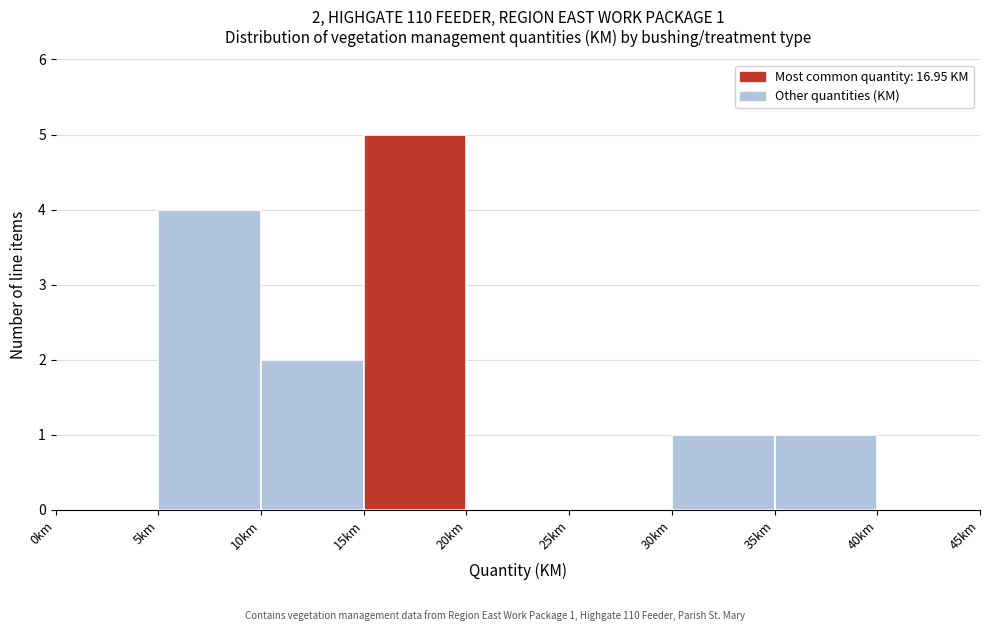

Over which range of the x-axis is the bar tallest?

15 to 20